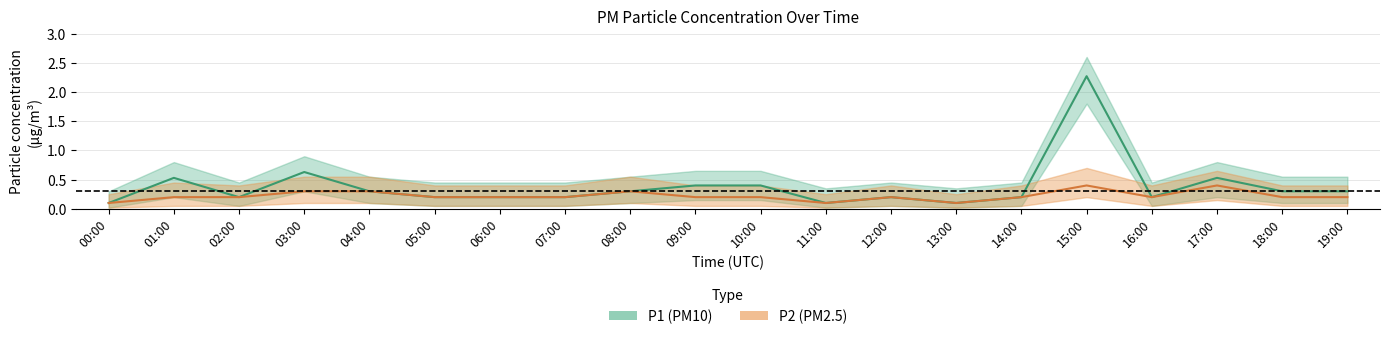

Does the chart display data point markers on the line(s)?

No